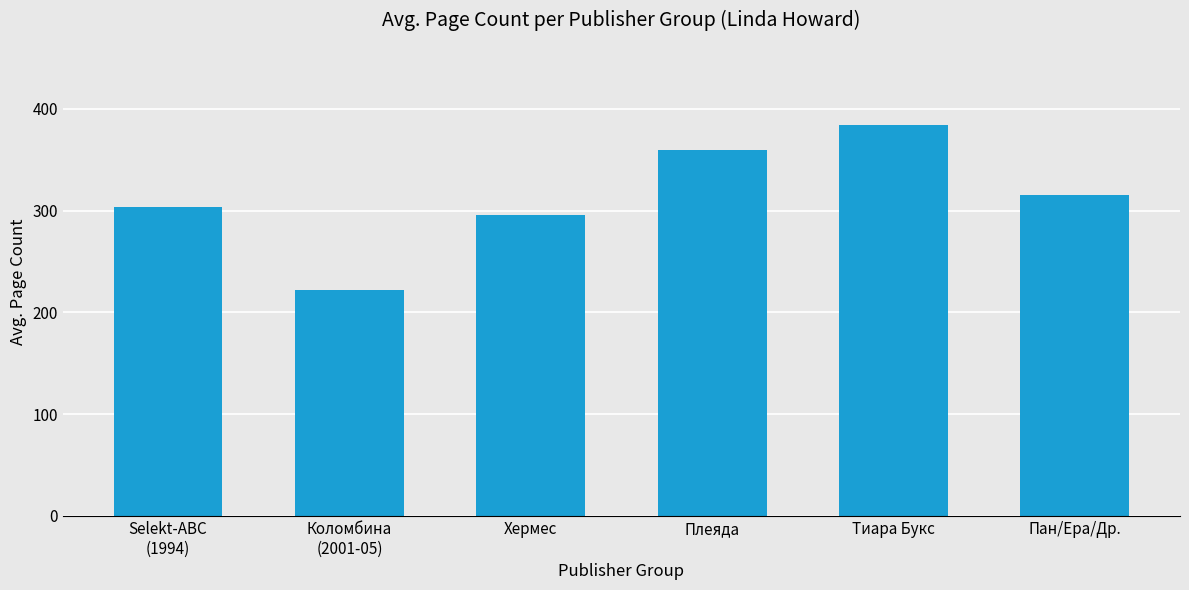

Reading left to right, list all the values displayed in this chart.

Selekt-ABC
(1994)=304	Коломбина
(2001-05)=222	Хермес=296	Плеяда=360	Тиара Букс=384	Пан/Ера/Др.=315